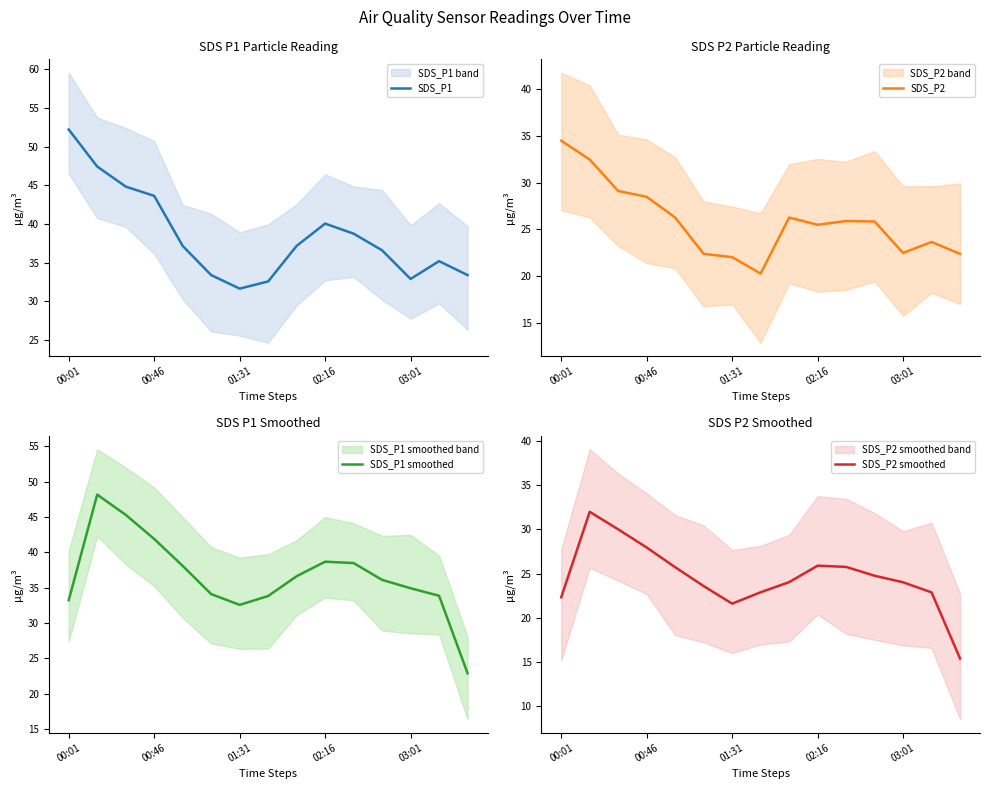

Where is SDS_P1 nearest to the value 41?

02:16